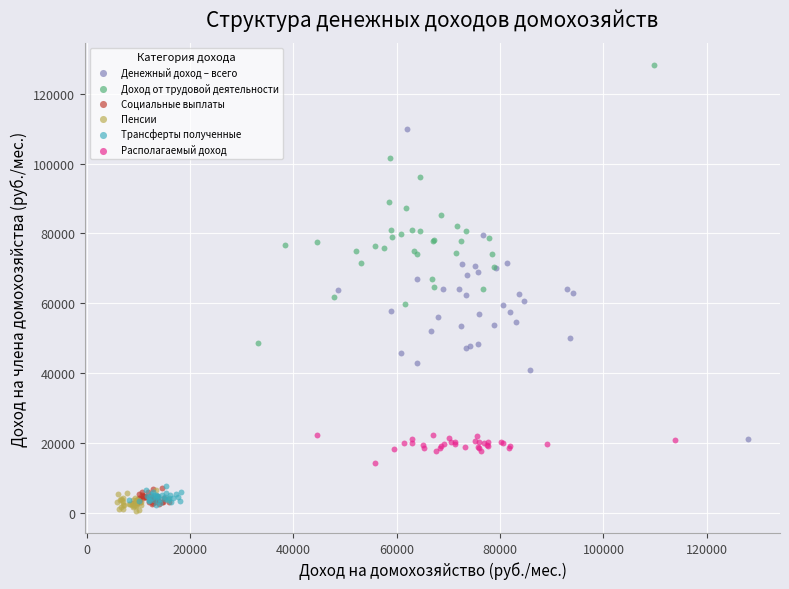

Which series contains the highest Y value?

Доход от трудовой деятельности